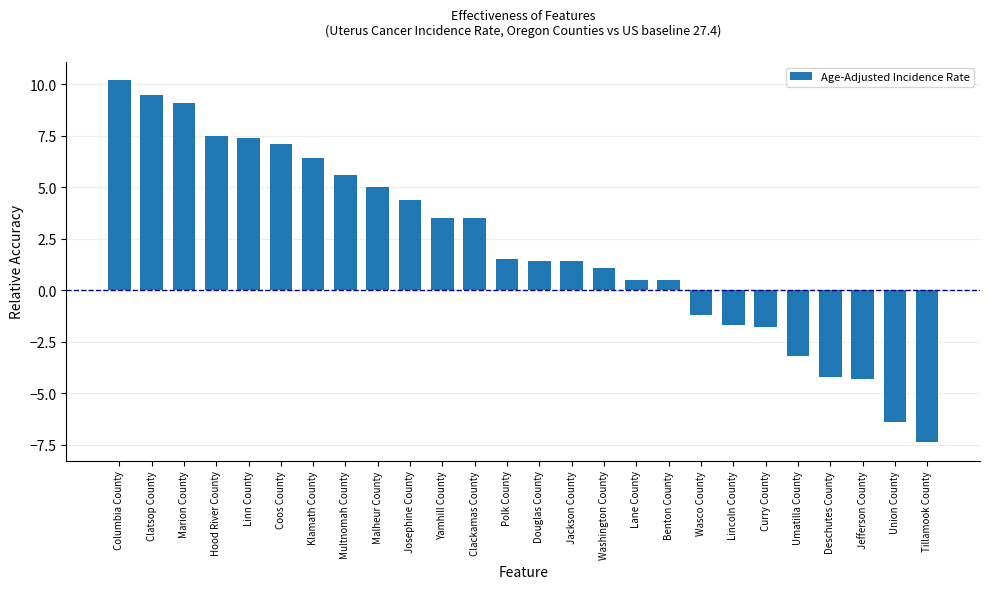

The chart shows a value of 1.1 at Washington County. True or false?

True